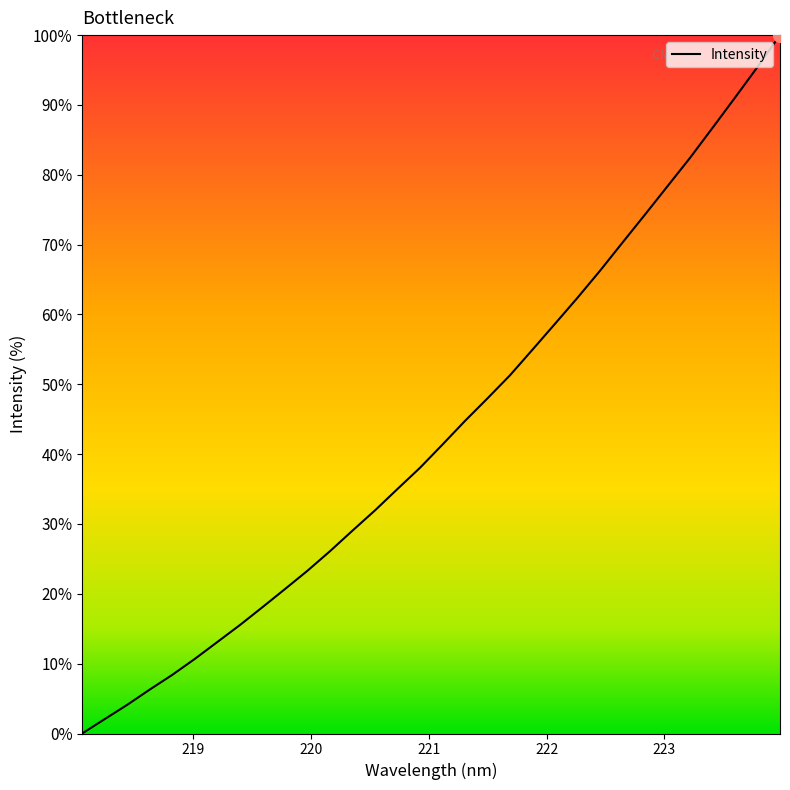

What is the maximum value shown in the chart?

100.0